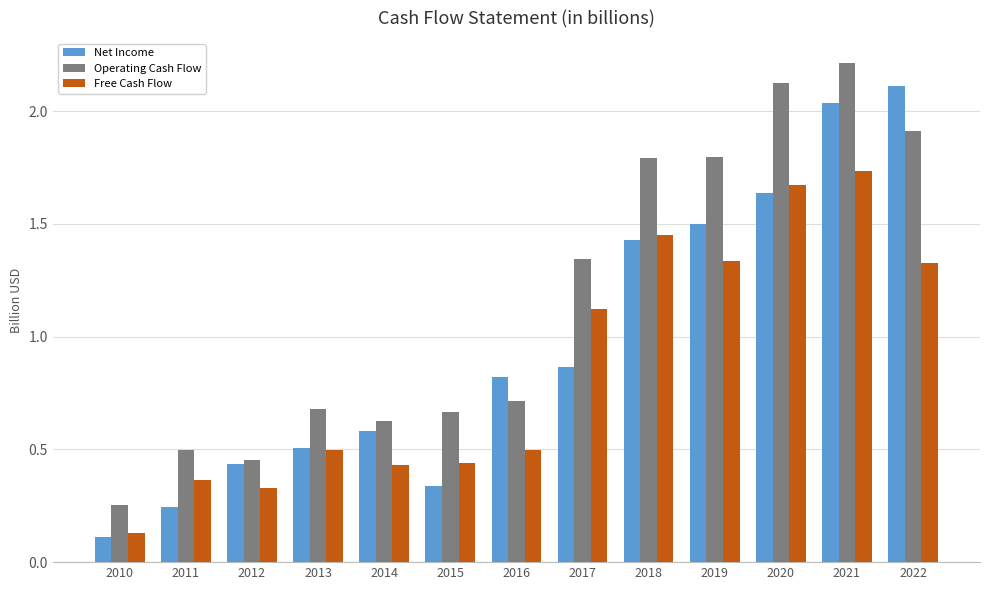

True or false: Net Income has a value of 0.6 at 2012.

False